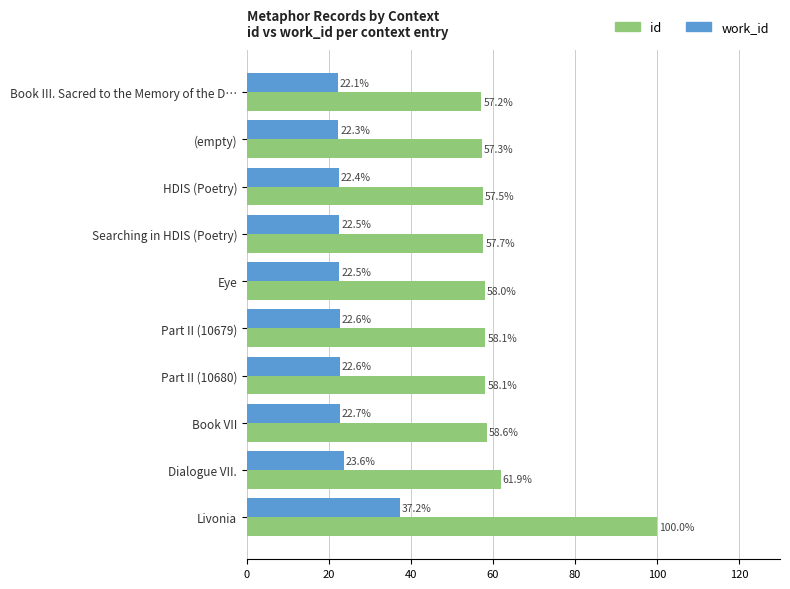

Where is id nearest to the value 78?

Dialogue VII.